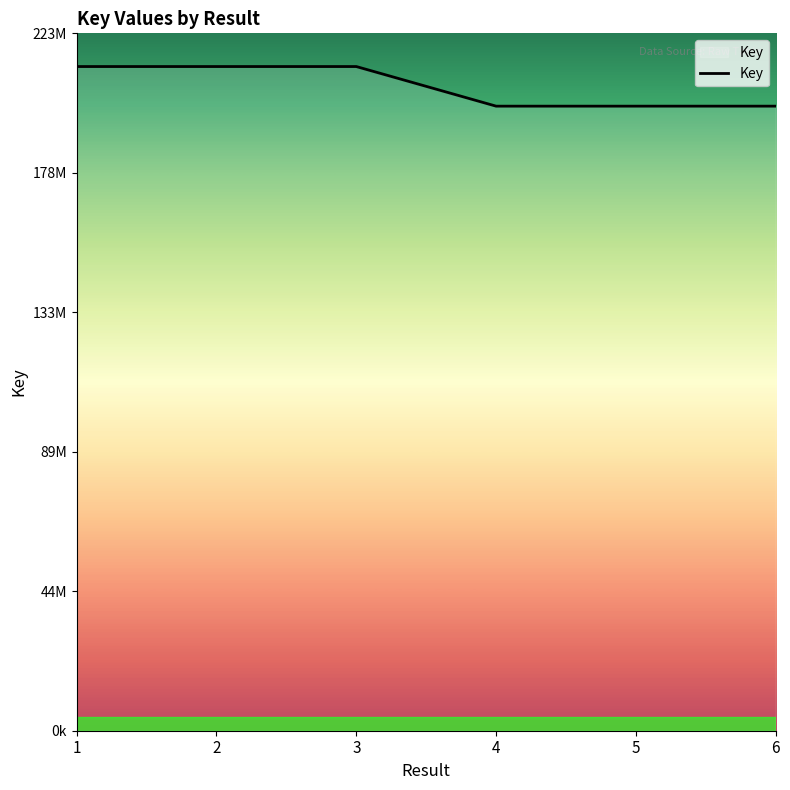

Rank the categories by value from highest to lowest.

3, 1, 2, 6, 5, 4